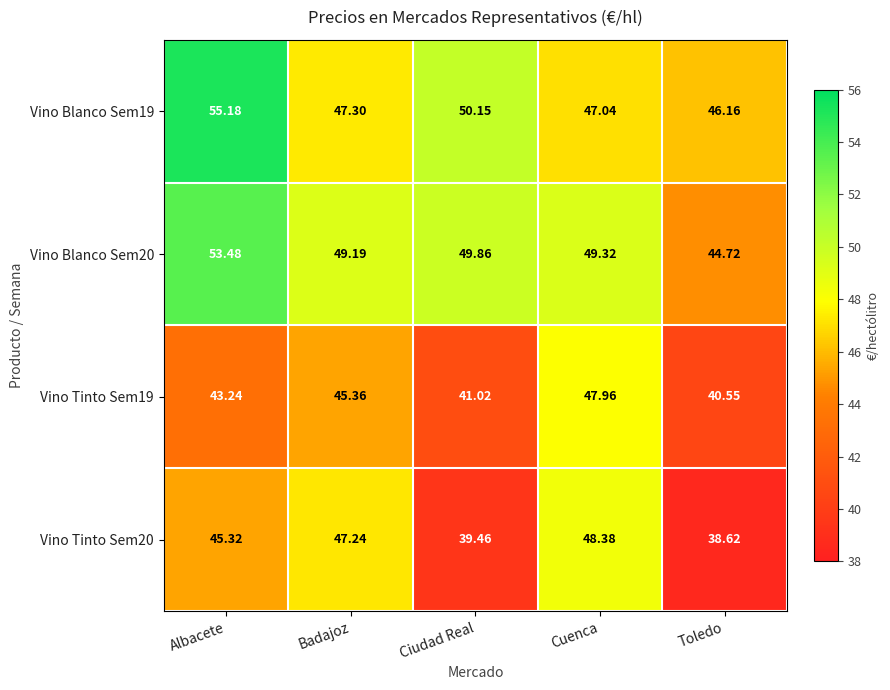

Which category has the highest value across all series?

Albacete